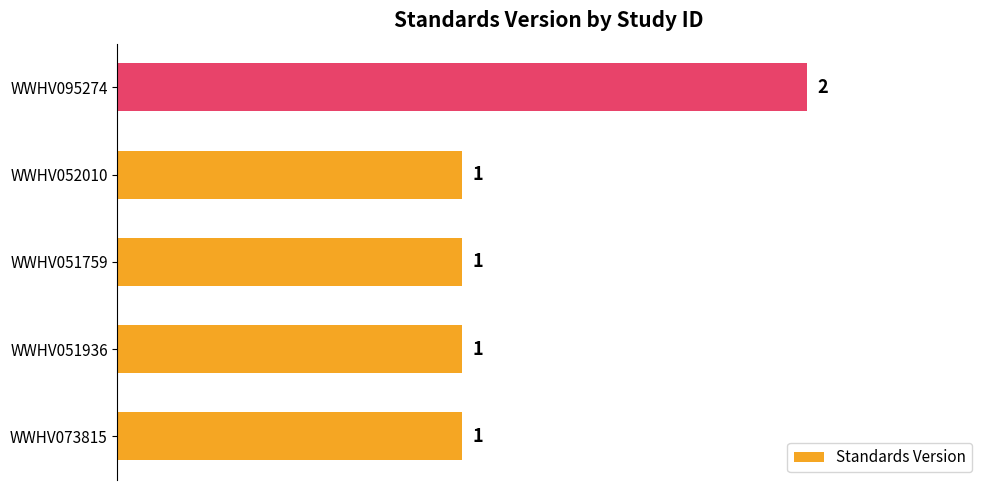

How many values are between 1 and 2?

5